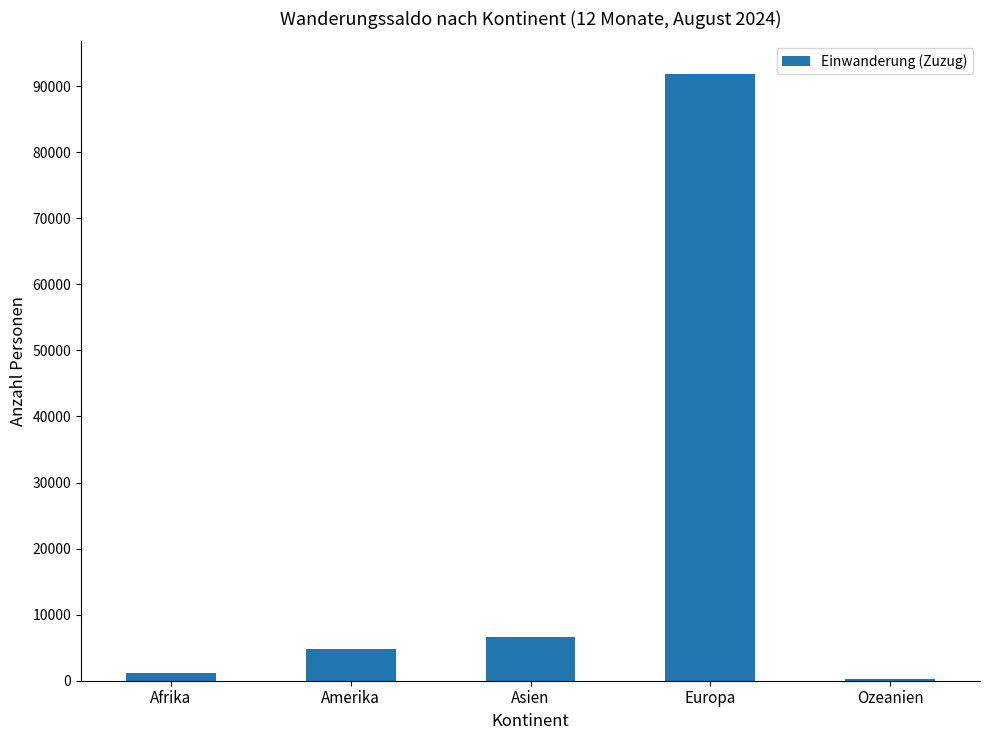

Between Afrika and Amerika, which is larger?

Amerika